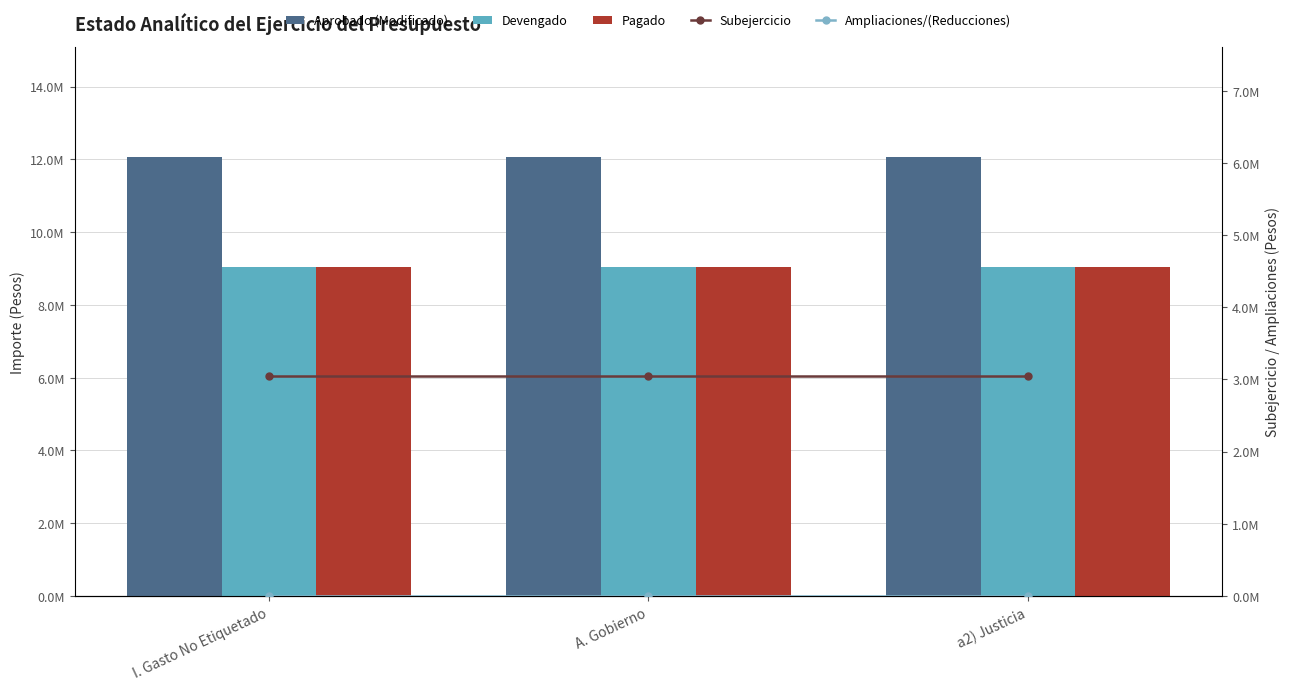

Reading left to right, extract all data points from this chart.

Aprobado (Modificado): I. Gasto No Etiquetado=12073176	A. Gobierno=12073176	a2) Justicia=12073176
Devengado: I. Gasto No Etiquetado=9030224	A. Gobierno=9030224	a2) Justicia=9030224
Pagado: I. Gasto No Etiquetado=9030224	A. Gobierno=9030224	a2) Justicia=9030224
Subejercicio: I. Gasto No Etiquetado=3042952	A. Gobierno=3042952	a2) Justicia=3042952
Ampliaciones/(Reducciones): I. Gasto No Etiquetado=0	A. Gobierno=0	a2) Justicia=0